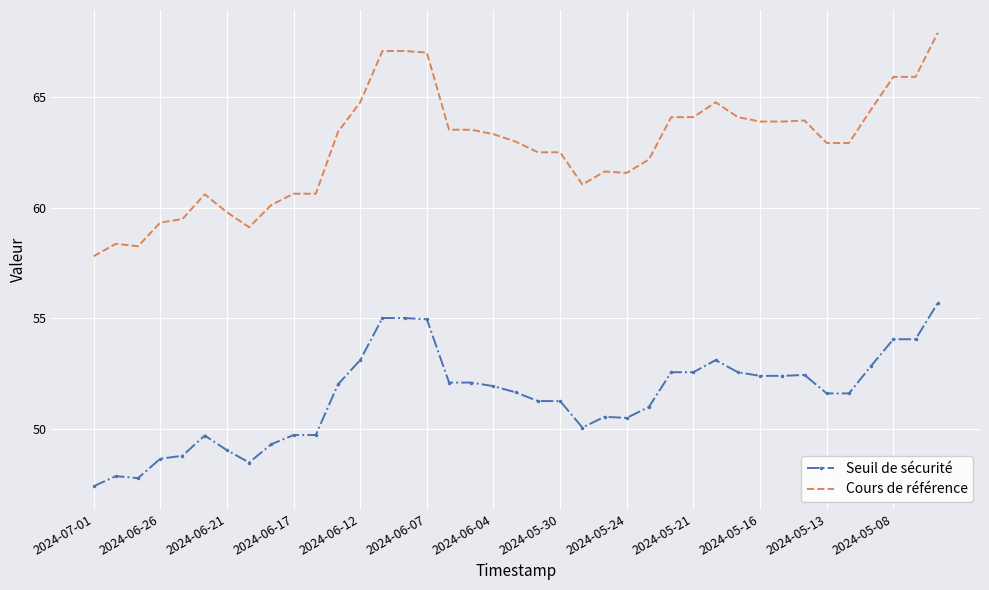

Rank the series by their maximum value, from lowest to highest.

Seuil de sécurité, Cours de référence